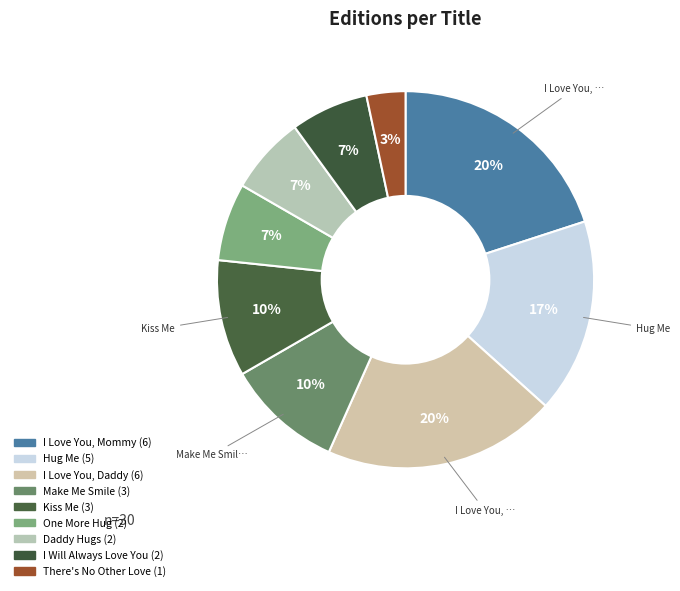

True or false: Kiss Me accounts for 10% of the total.

True